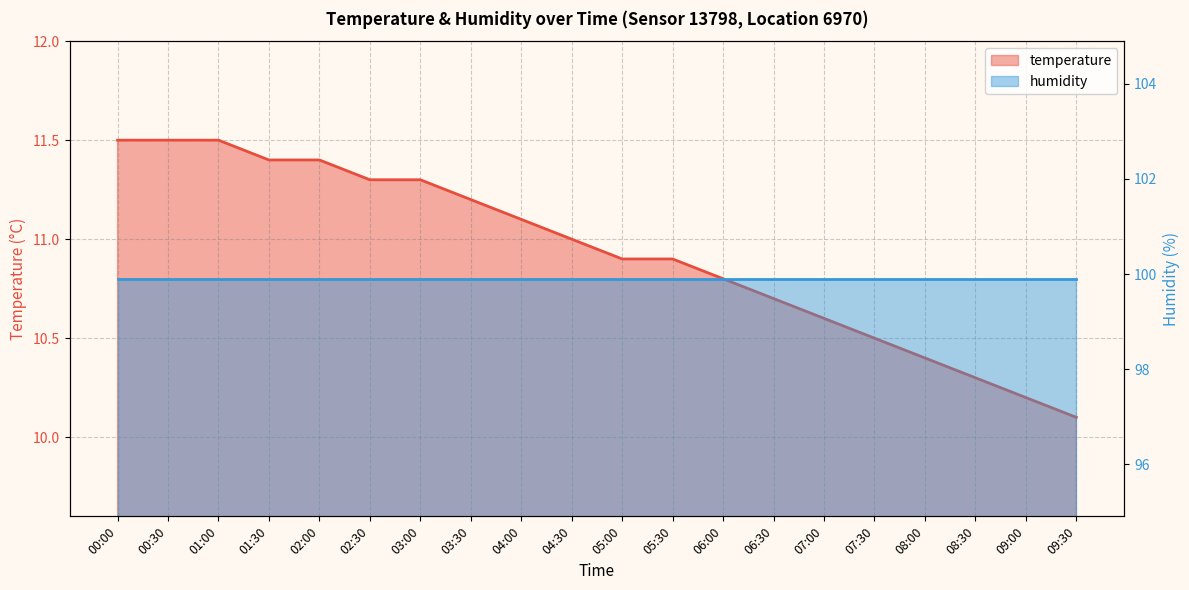

Read the value at 05:30.

10.9